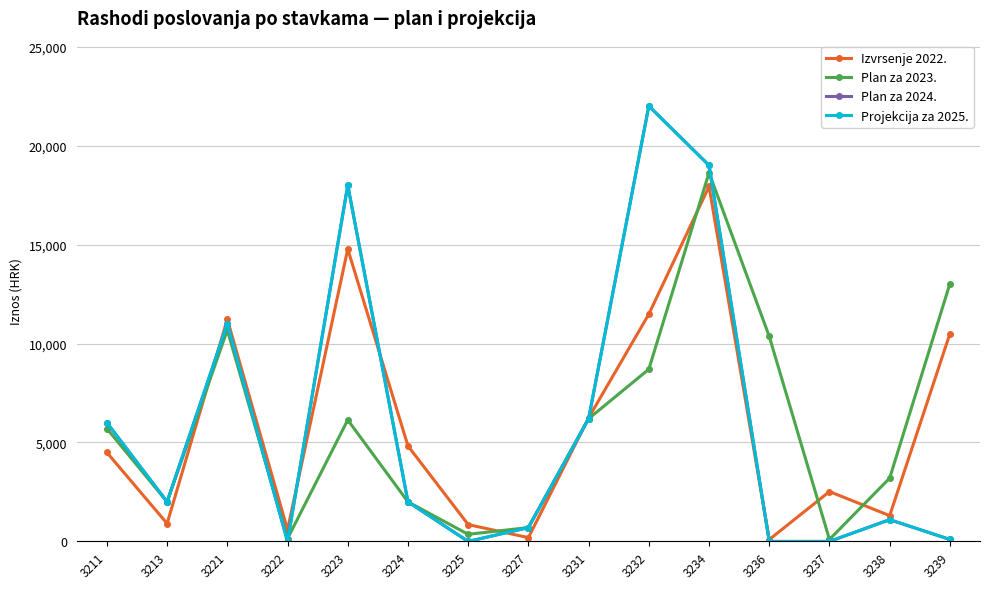

The value of Izvrsenje 2022. at 3234 is 17933.8. True or false?

True